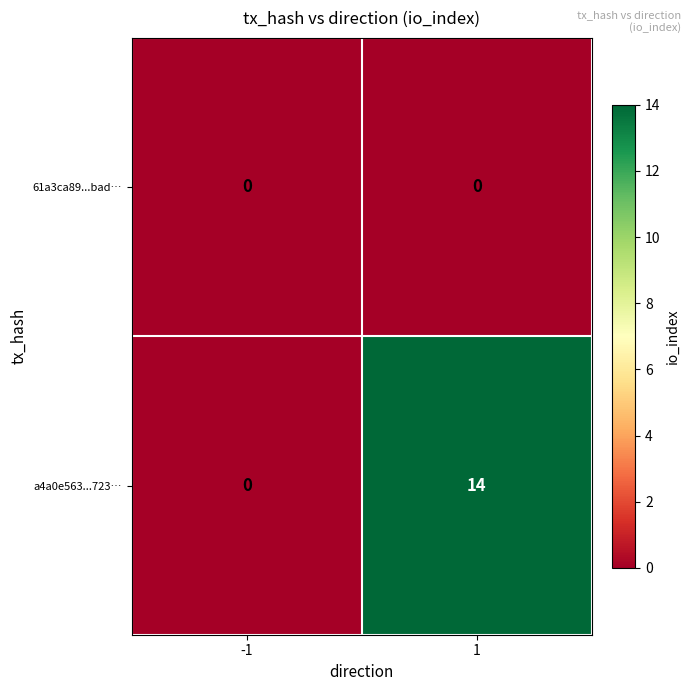

What is the average value of the a4a0e563...723… series?

7